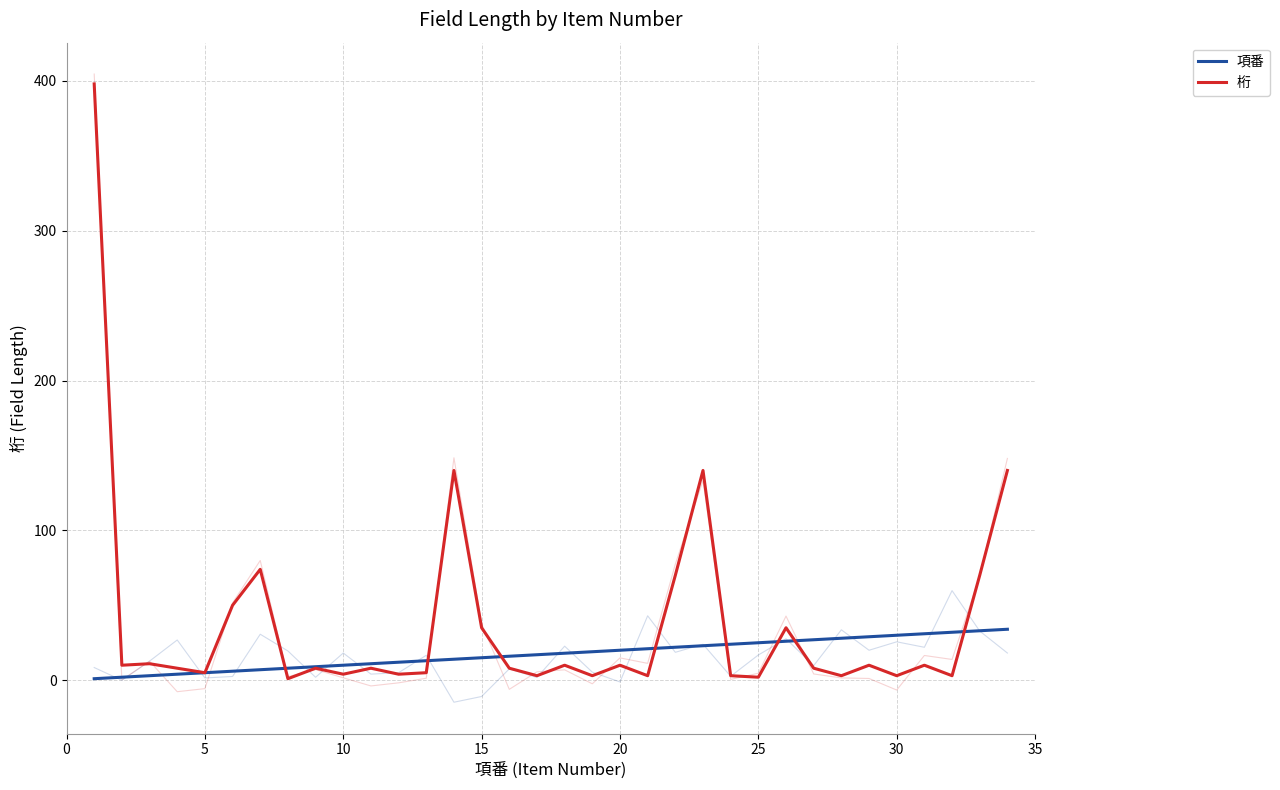

True or false: 桁 has more than 1 interior local peaks.

True